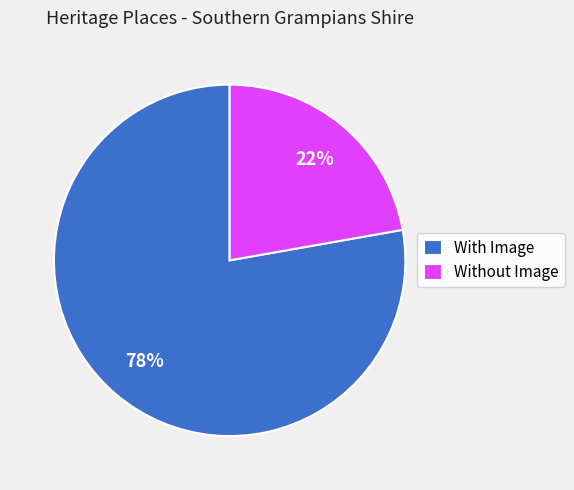

Between With Image and Without Image, which is larger?

With Image